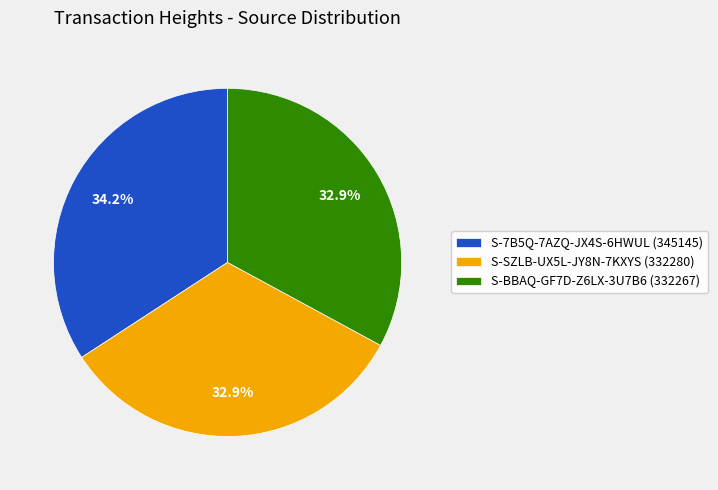

Is it true that S-7B5Q-7AZQ-JX4S-6HWUL (345145) is 41% of the pie?

False